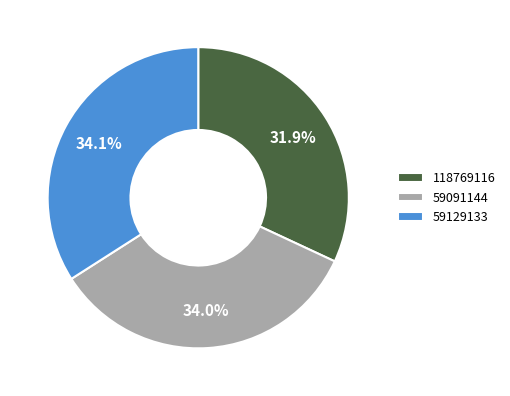

Approximately how many times larger is the value at 118769116 compared to 59129133?

0.9